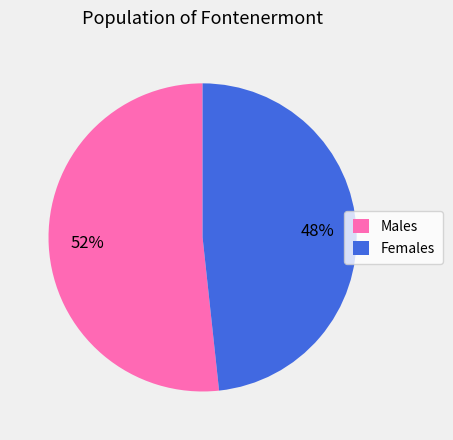

Which category has the biggest portion of the pie?

Males